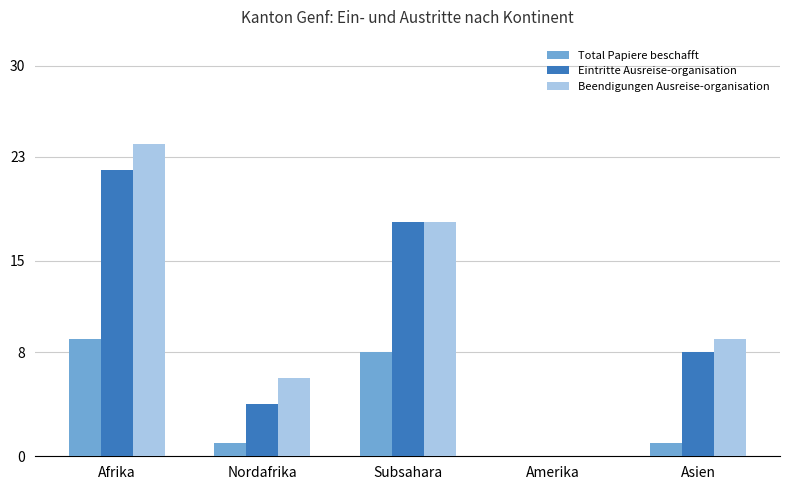

Are the bars horizontal?

No